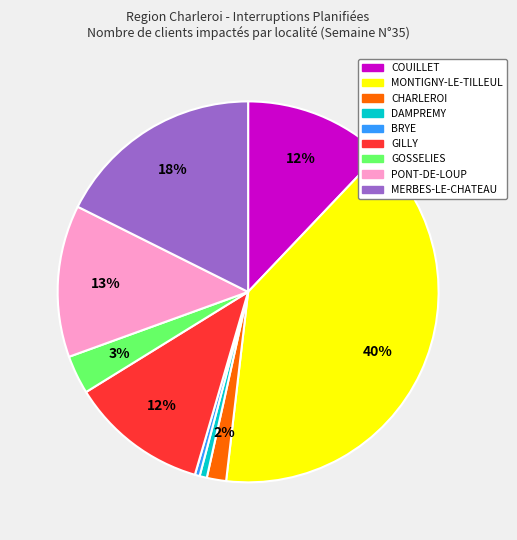

To the nearest percent, what is the average slice percentage?

11%